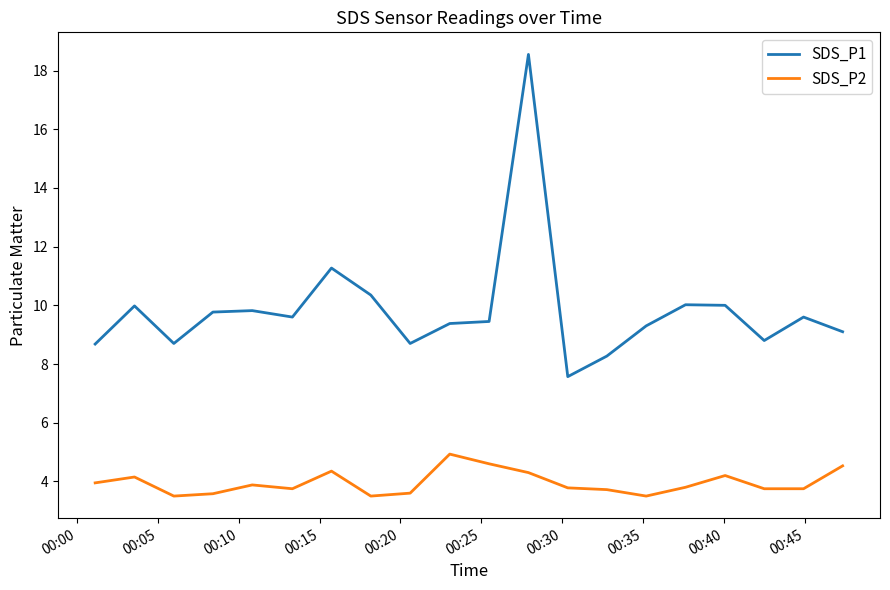

What is the smallest value displayed?

3.5